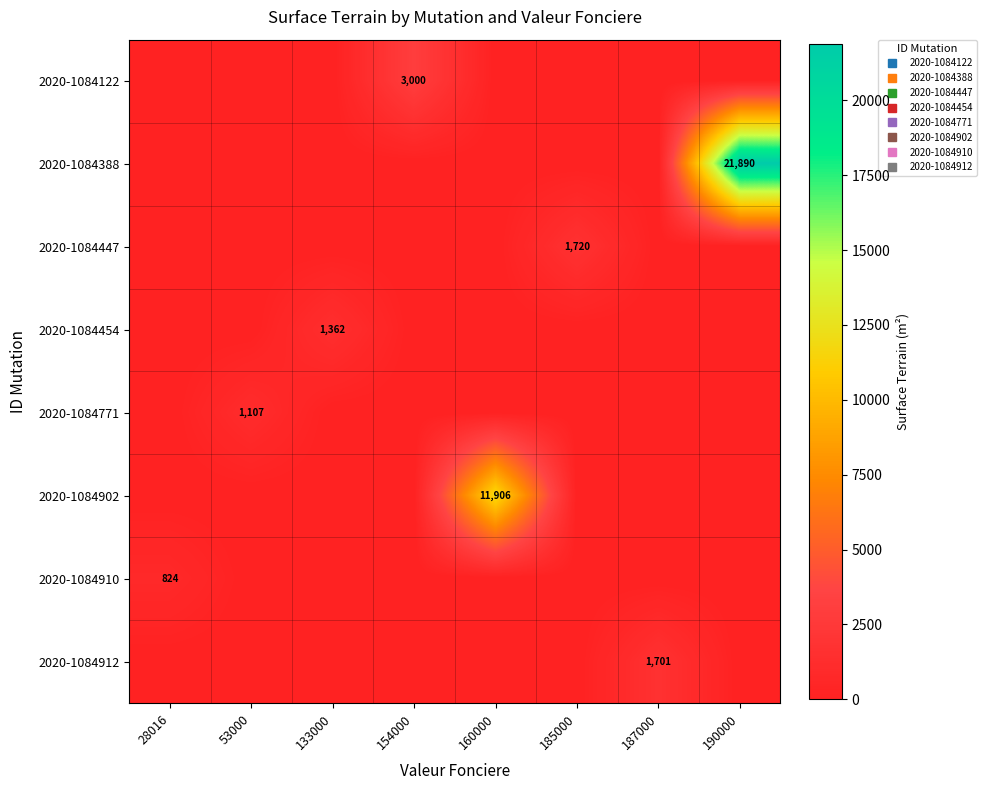

At which category is the sum across all series the highest?

190000